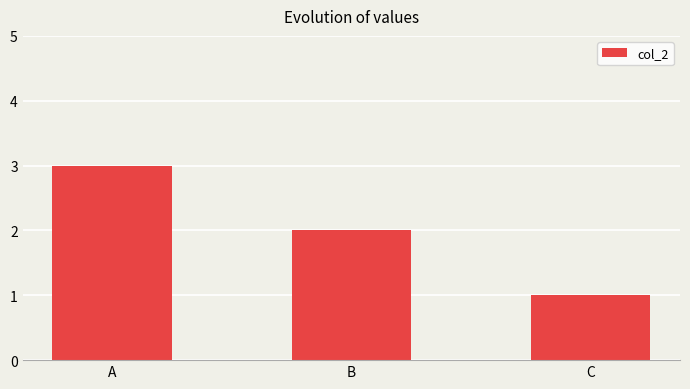

Count the values in the range 1 to 3.

3